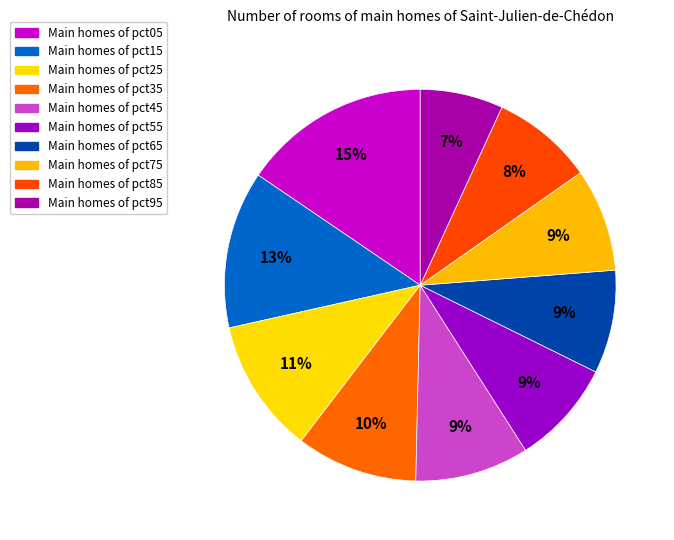

Which category has the smallest portion of the pie?

pct95